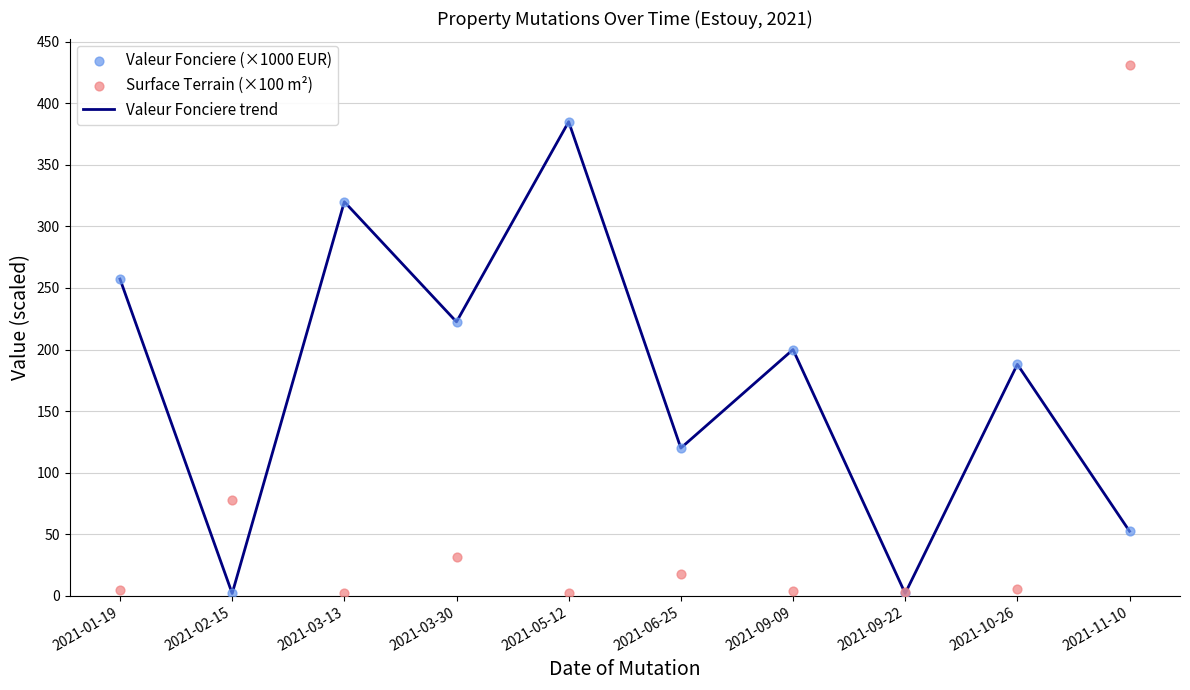

What are all the series names shown in the legend?

Valeur Fonciere trend, Valeur Fonciere (×1000 EUR), Surface Terrain (×100 m²)